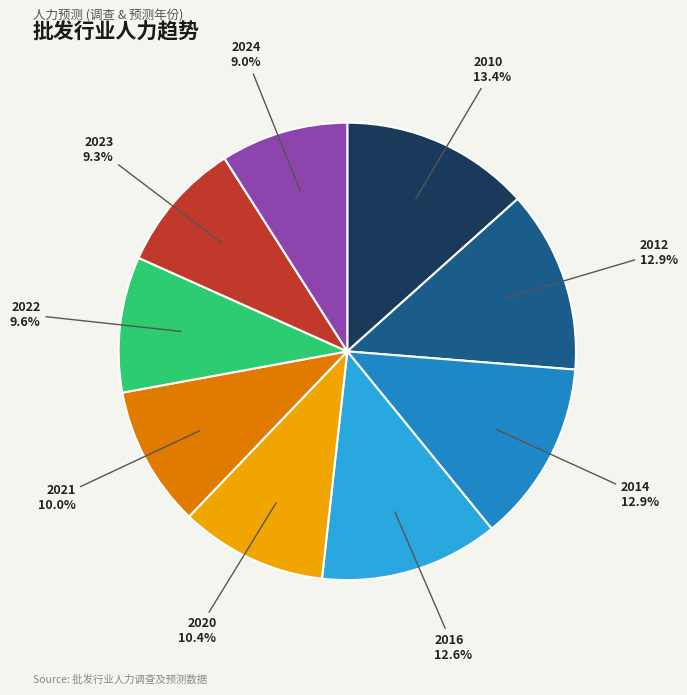

The 2020 slice represents 3% of the pie. True or false?

False